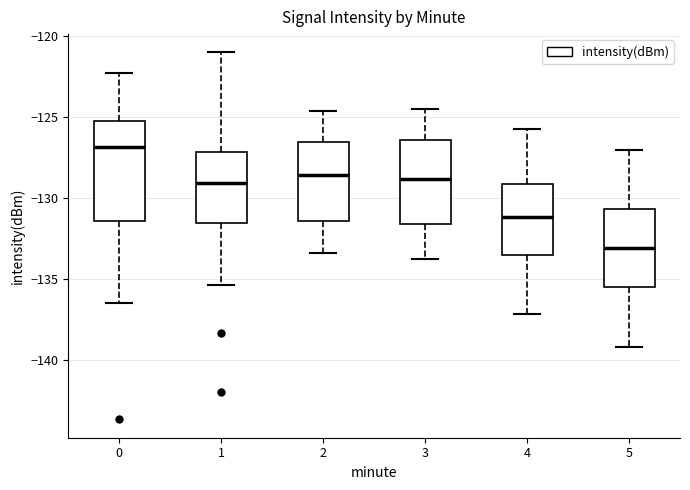

Reading left to right, transcribe this box plot: for each box, give where its median line is, the range the box spans, and where its two whiskers end, as read against the y-axis. The values are not printed on the chart, so give them approximately, as read against the axis.

0: median -127.0, box -131.5 to -125.0, whiskers -136.5 to -122.5
1: median -129.0, box -131.5 to -127.0, whiskers -135.5 to -121.0
2: median -128.5, box -131.5 to -126.5, whiskers -133.5 to -124.5
3: median -129.0, box -131.5 to -126.5, whiskers -134.0 to -124.5
4: median -131.0, box -133.5 to -129.0, whiskers -137.0 to -125.5
5: median -133.0, box -135.5 to -130.5, whiskers -139.0 to -127.0